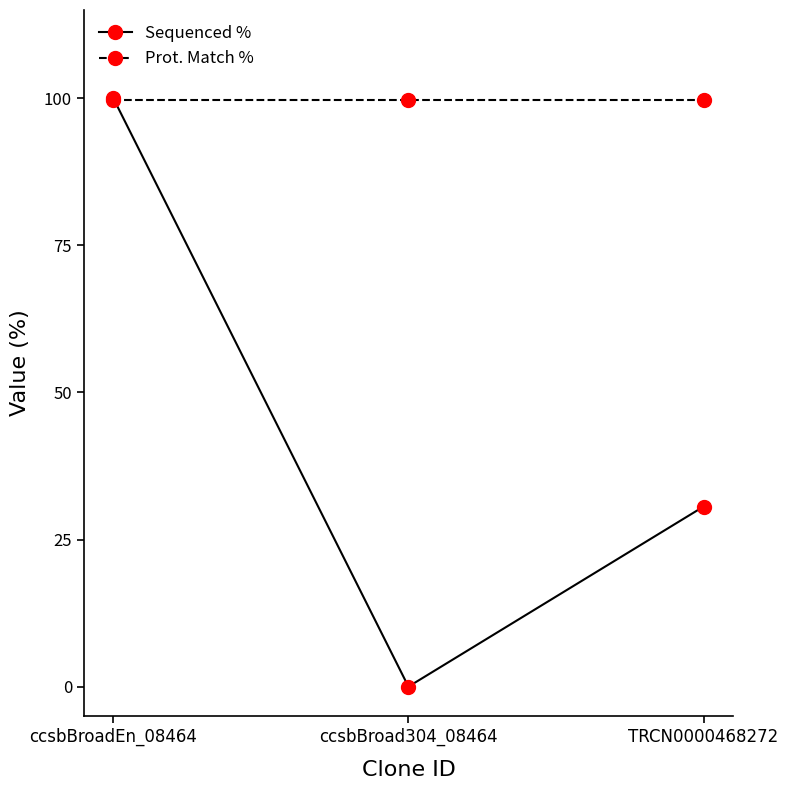

Is this an area chart (filled region under the line)?

No